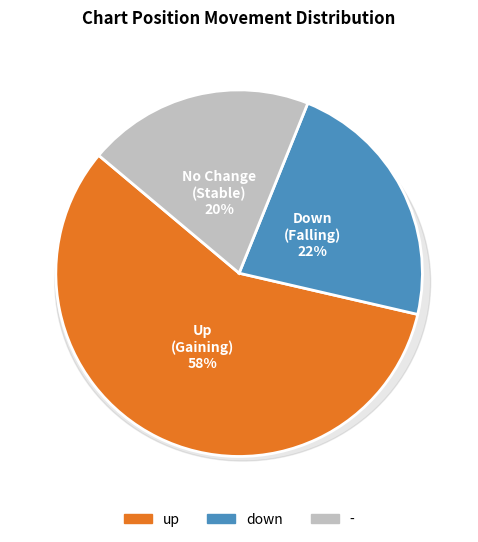

Combined, what portion of the pie is up and down?

80.0%